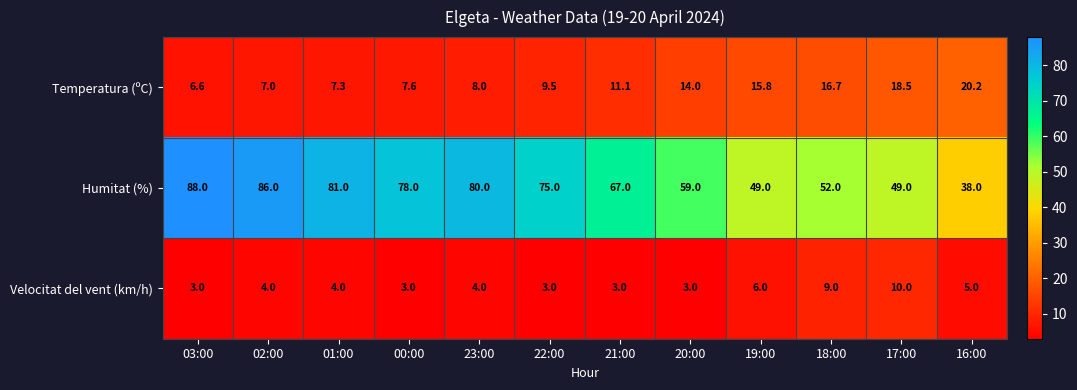

Which series changed the most between 02:00 and 18:00?

Humitat (%)